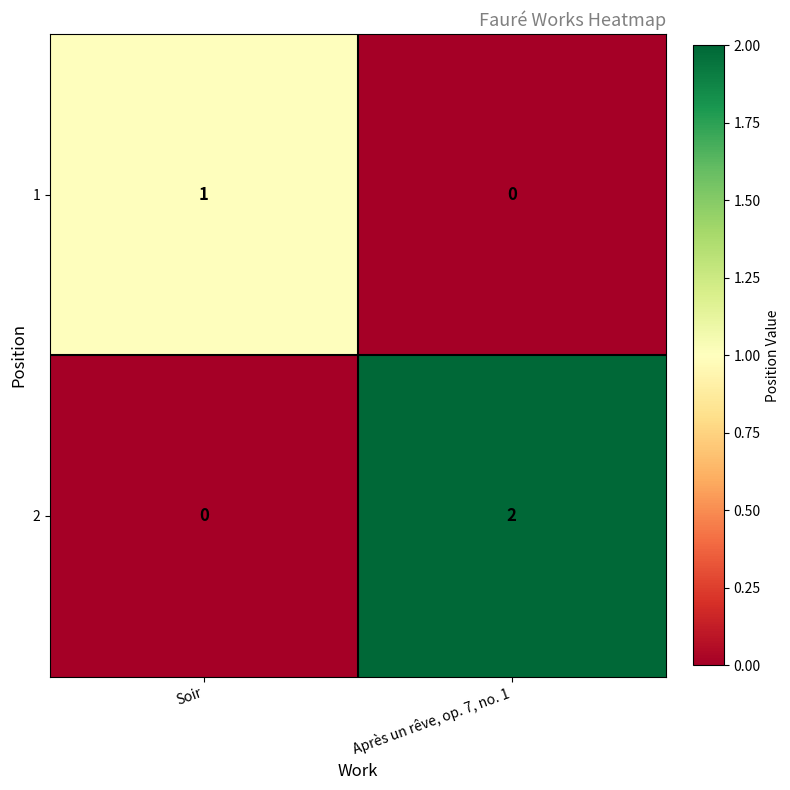

Reading left to right, list all the values displayed in this chart.

1: 1	0
2: 0	2